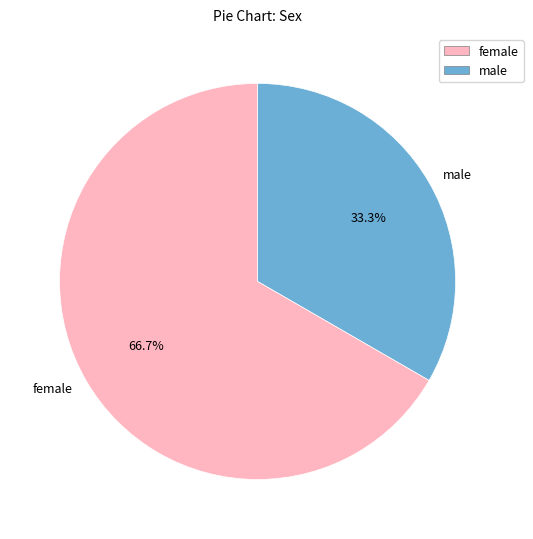

Is the sum of male and female greater than half?

Yes